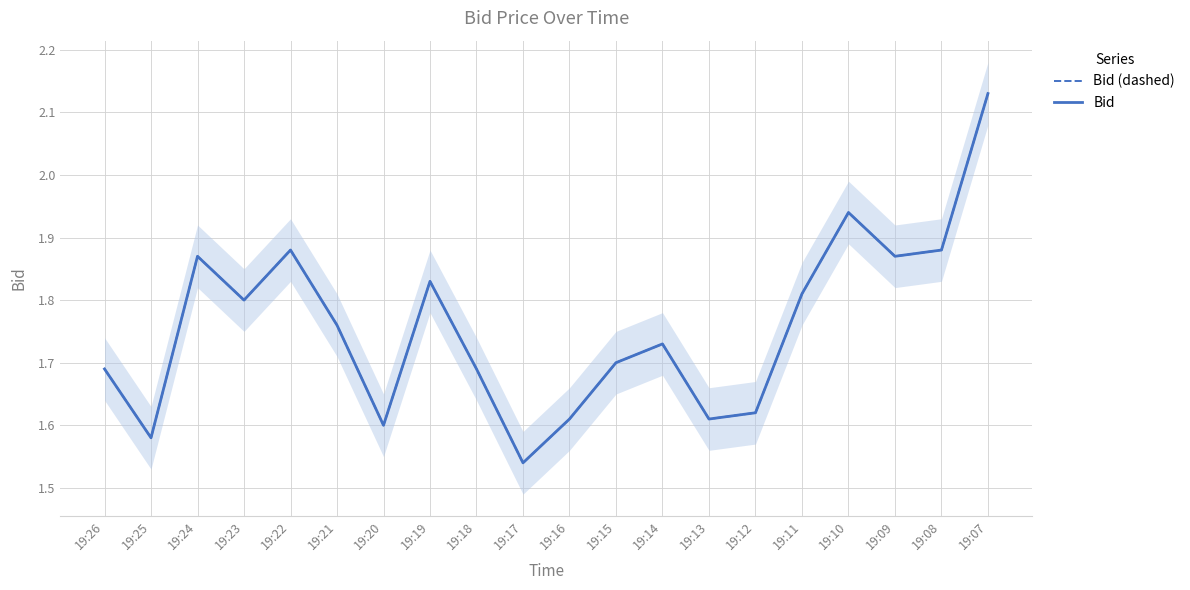

True or false: Bid (dashed) has more than 1 points higher than both neighbors.

True